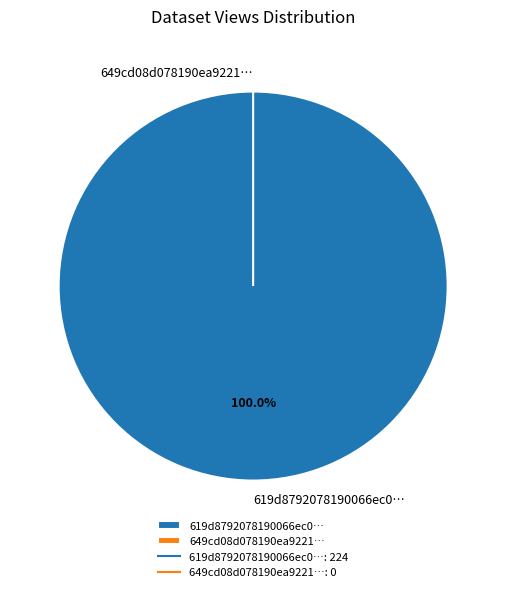

Rank the categories by value from highest to lowest.

619d8792078190066ec063c6, 649cd08d078190ea922176ea